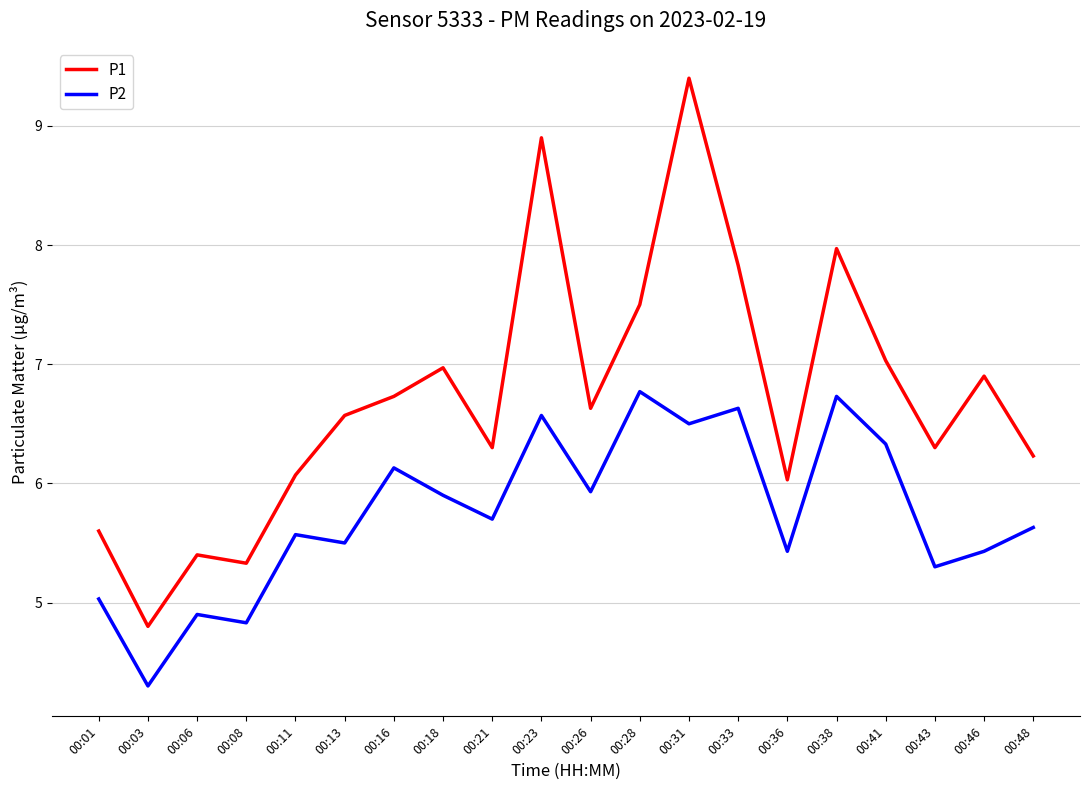

At which category does P1 reach its first local valley?

00:03